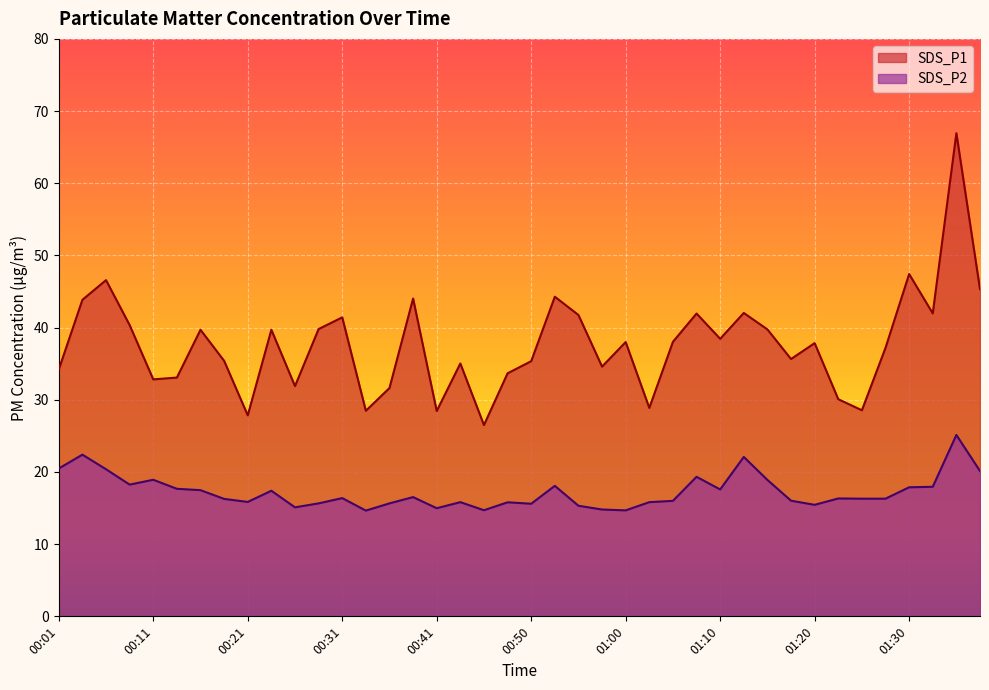

How many lines are shown in the chart?

2